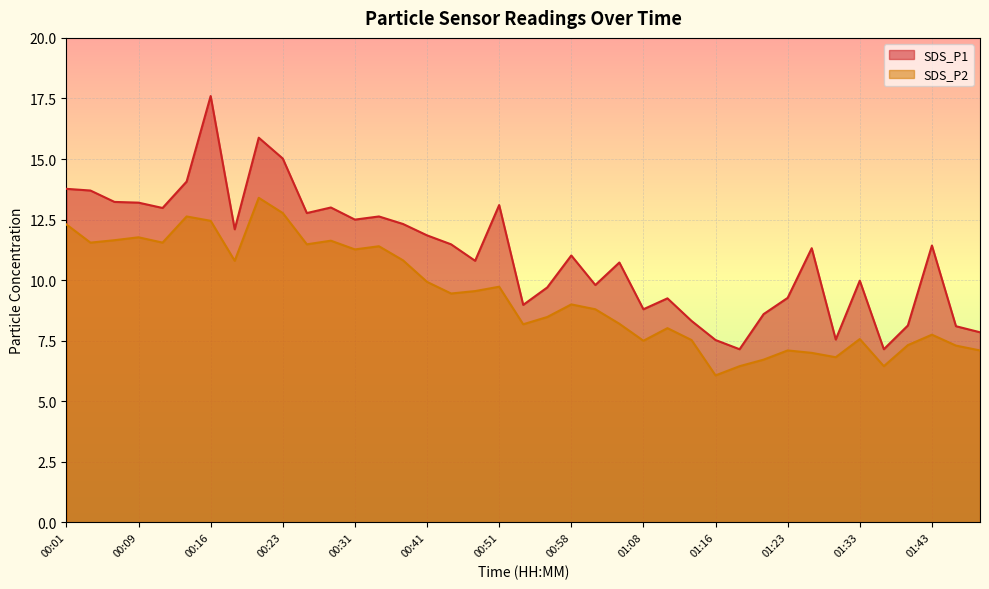

Is it true that SDS_P2 equals 11.5 at 00:26?

True